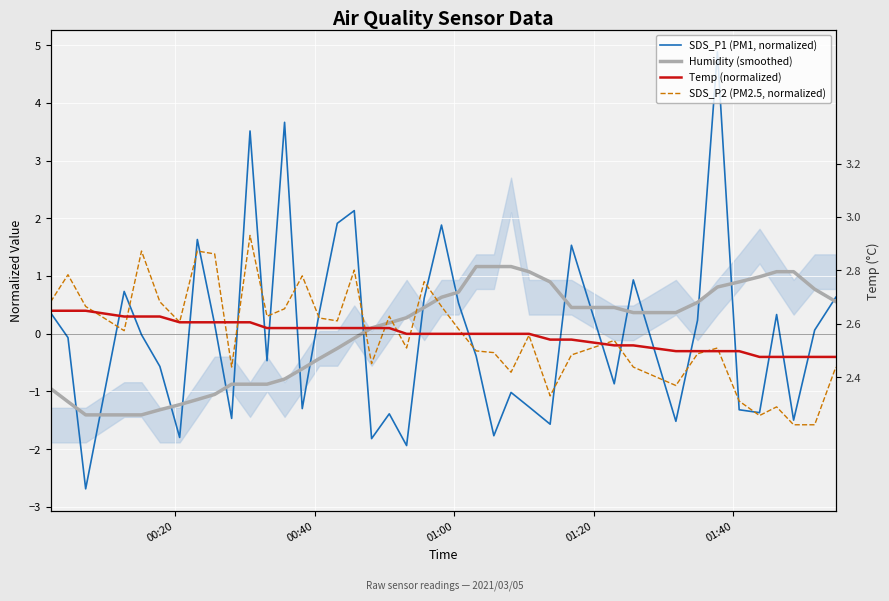

Which series has the largest total across all categories?

Humidity (smoothed)